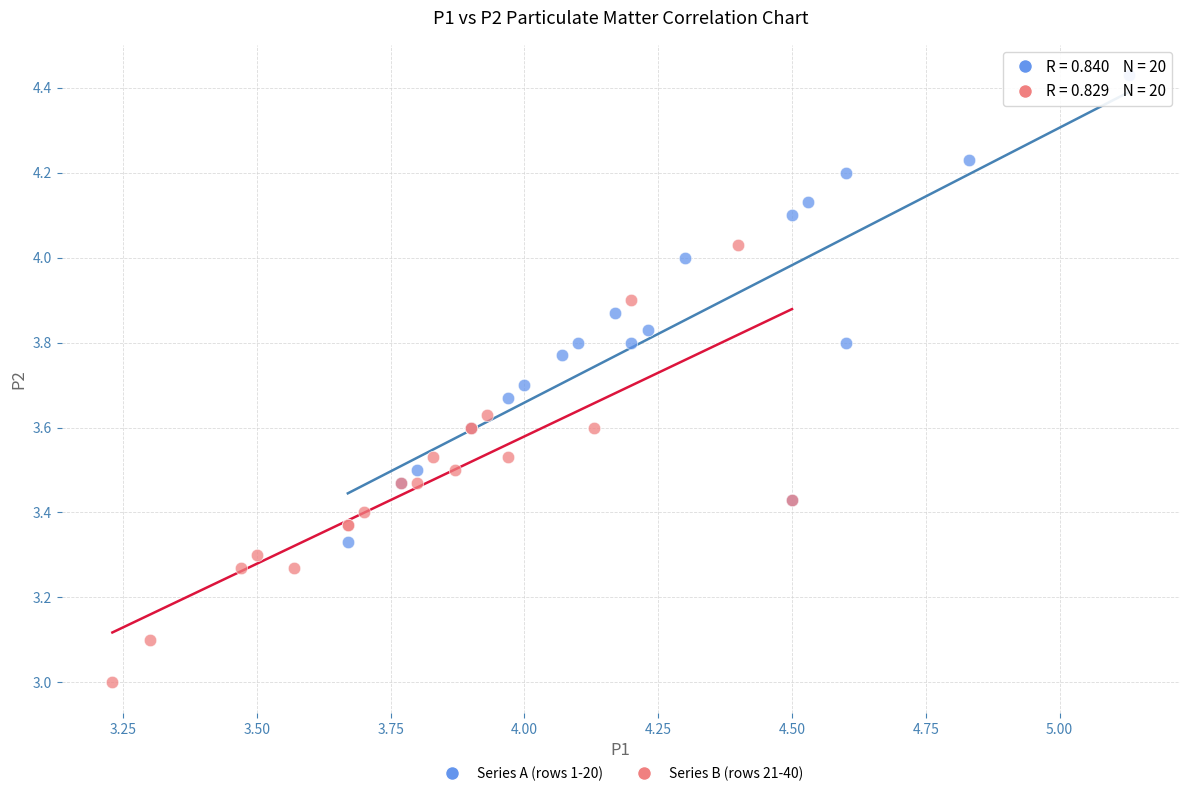

Which series has the widest spread of Y values?

Series A (rows 1-20)